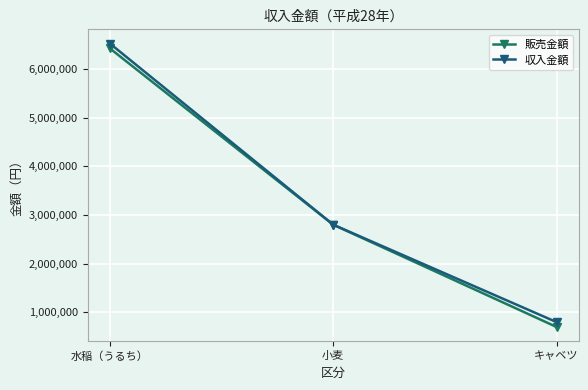

What is the average value of the 販売金額 series?

3306667